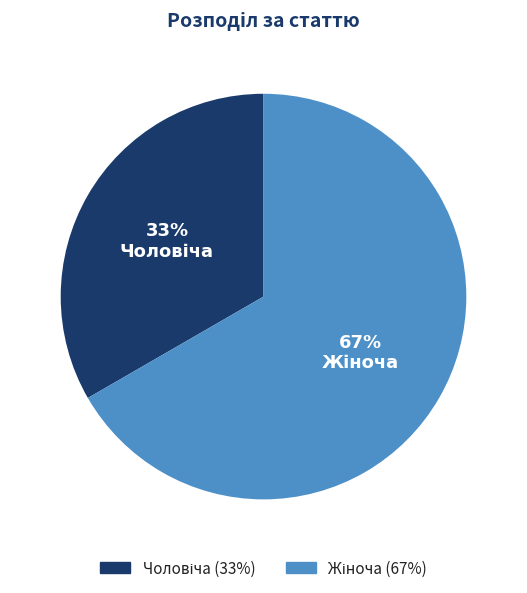

Does any single category account for the majority?

Yes